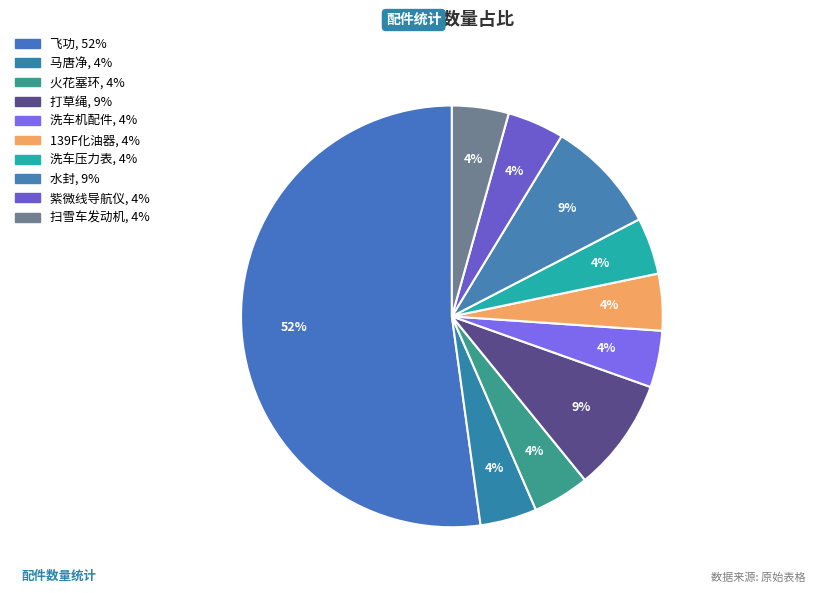

How much of the chart is everything except 紫微线导航仪?

95.7%